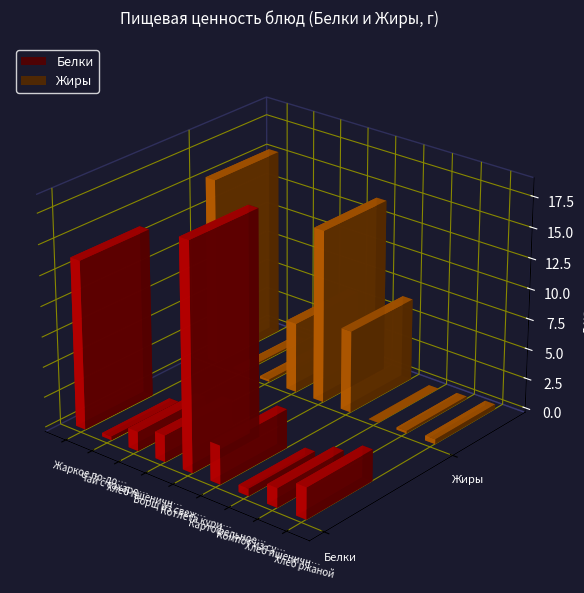

What is the label of the 3rd bar from the right?

Компот из сухофруктов